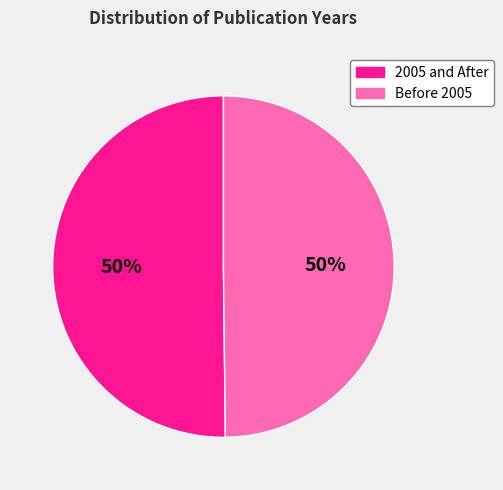

To the nearest percent, what is the average slice percentage?

50%